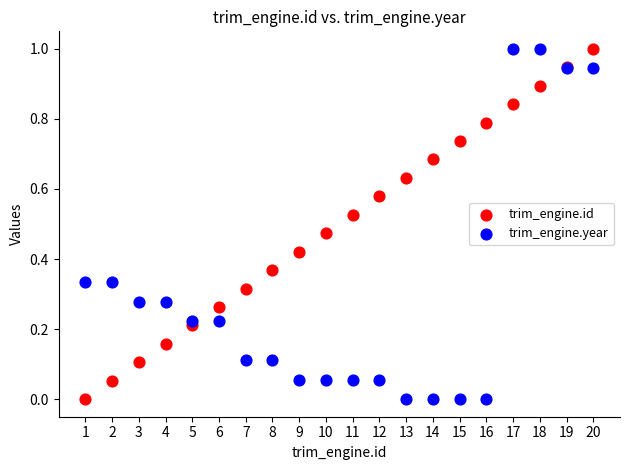

What is the X range (max minus min) for the scatter plot?

19.0